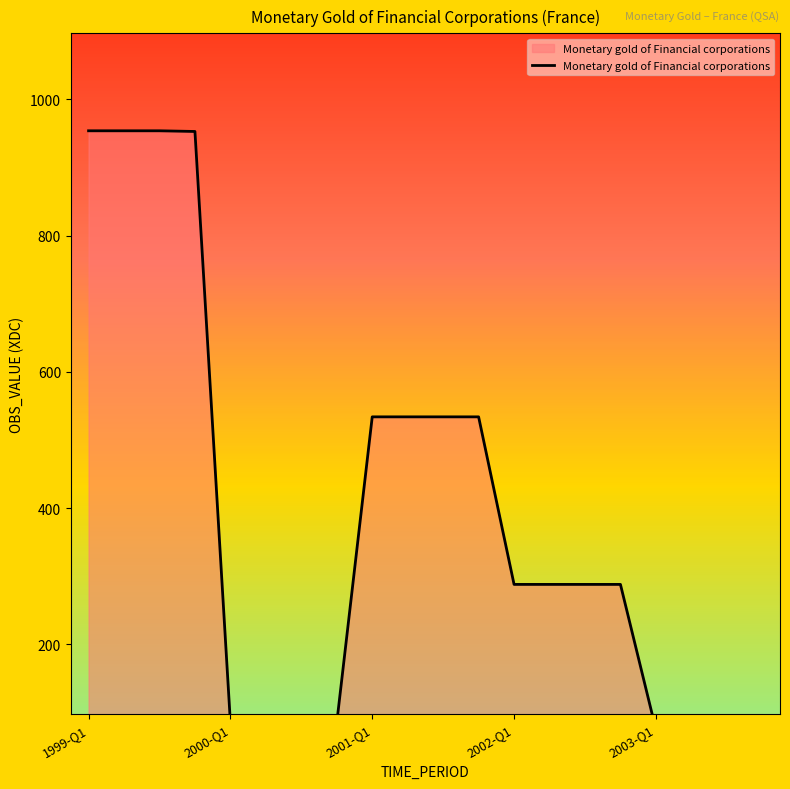

Reading right to left, what are all the values shown in this chart?

75	75	75	75	288	288	288	288	534	534	534	534	85	85	85	85	953	954	954	954